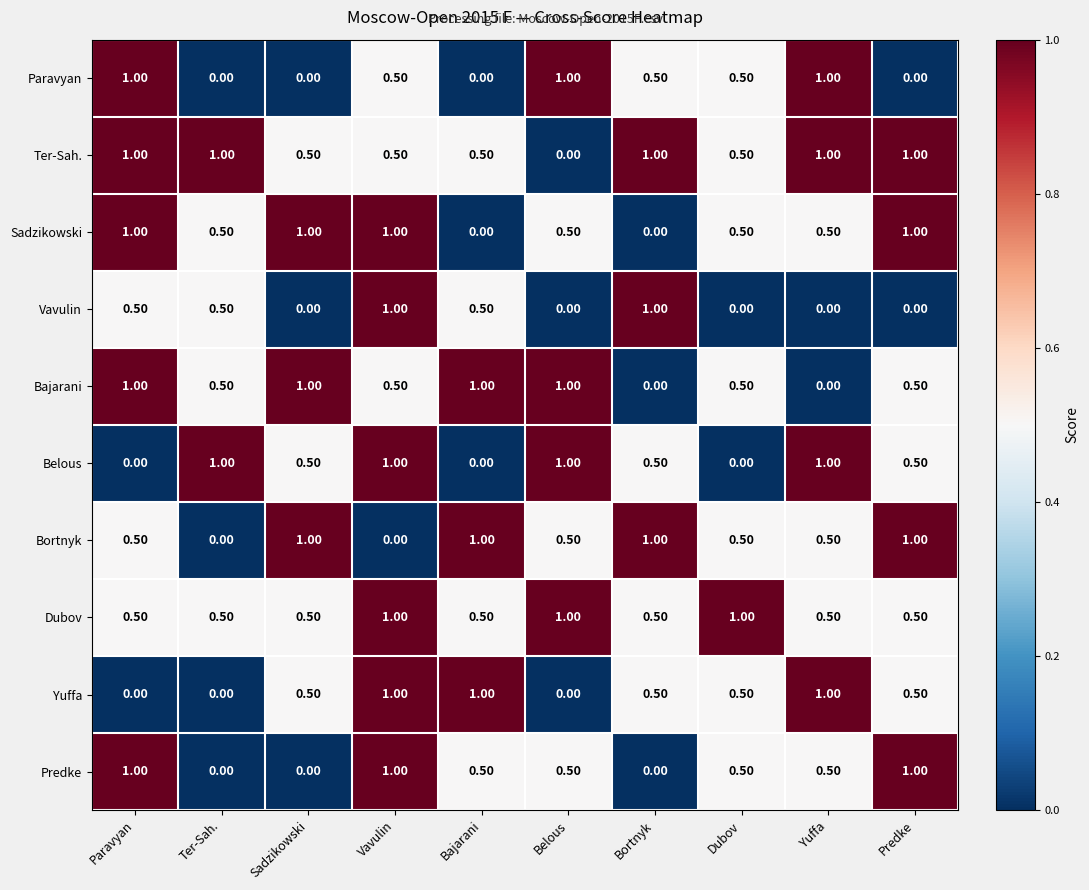

Which series changed the most between Bajarani and Predke?

Sadzikowski